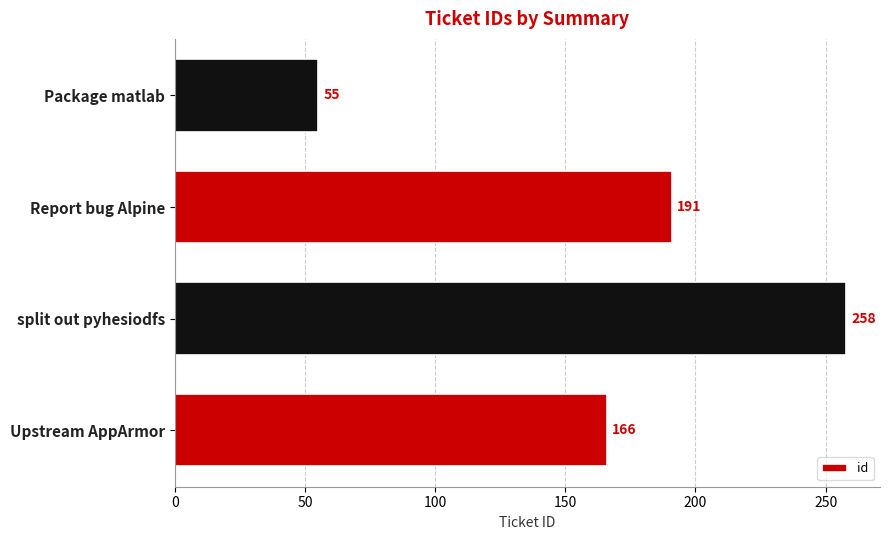

What is the difference between the second highest and second lowest values?

25